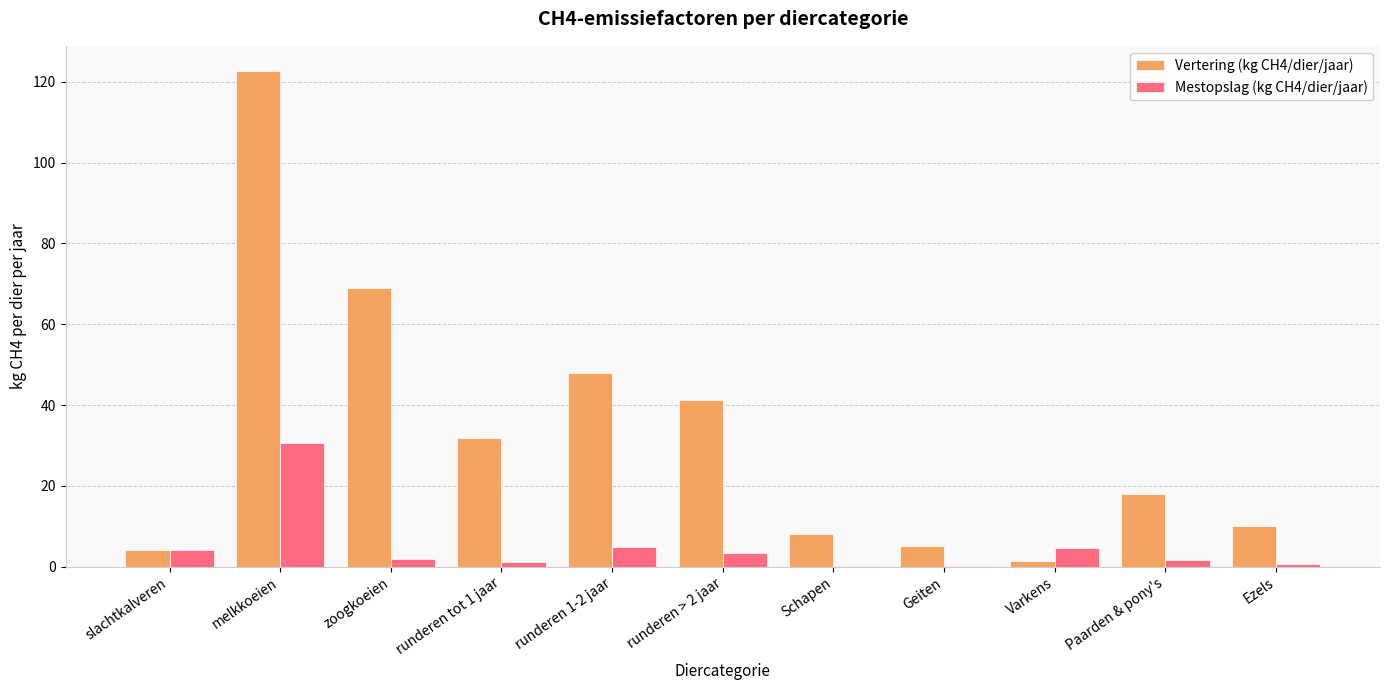

What is the sum of all Mestopslag (kg CH4/dier/jaar) values?

53.1